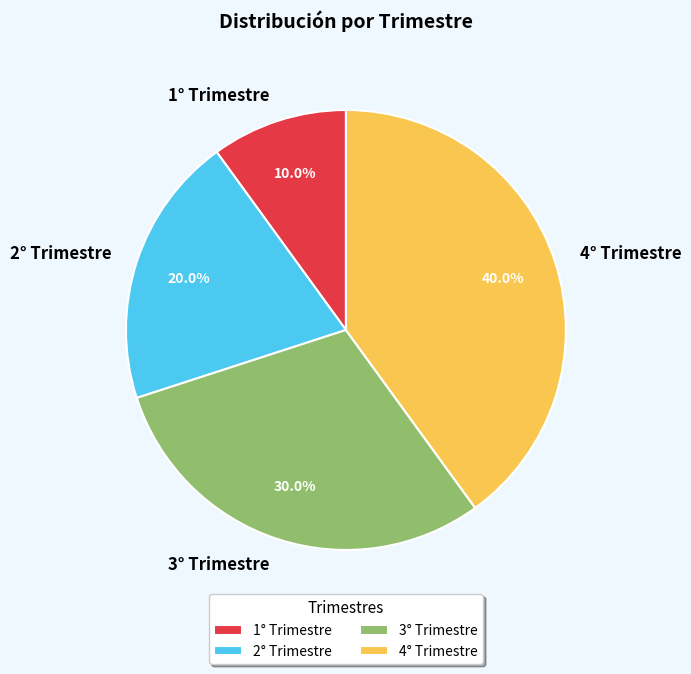

Rank the categories by value from highest to lowest.

4° Trimestre, 3° Trimestre, 2° Trimestre, 1° Trimestre